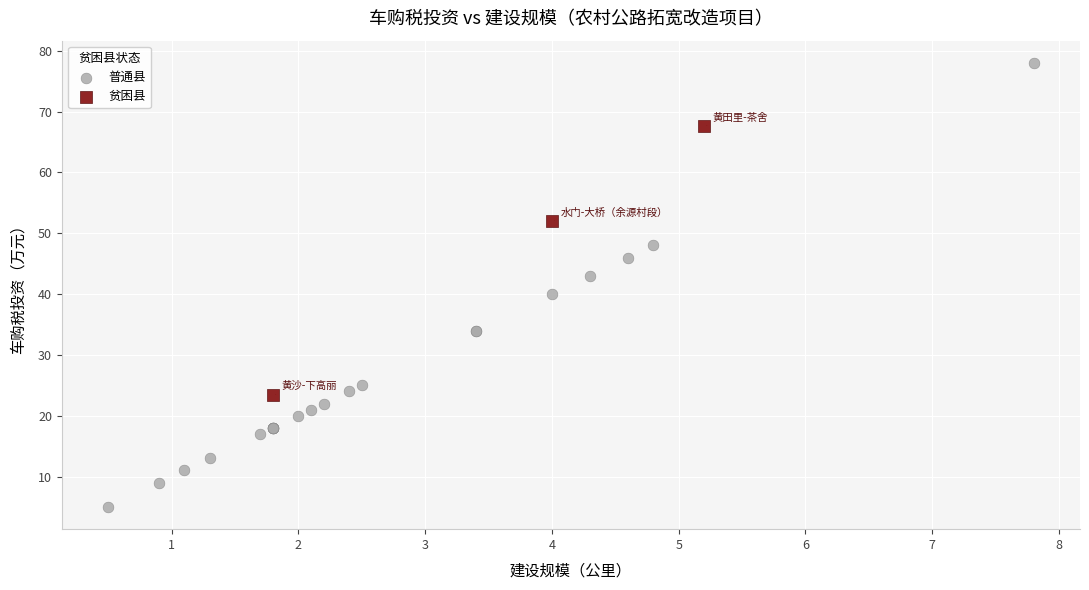

Which series contains the highest Y value?

普通县